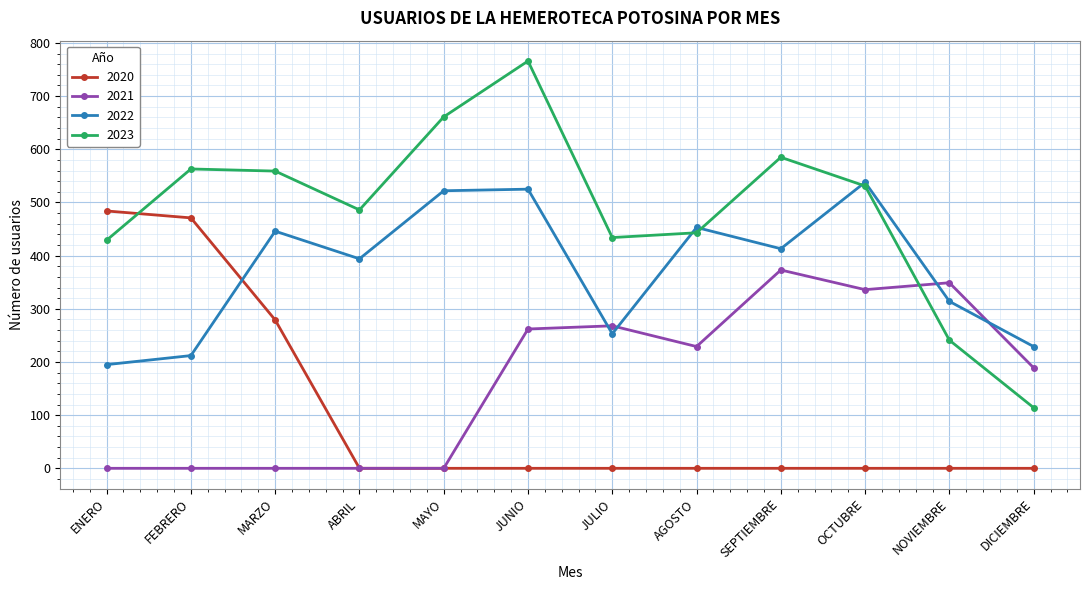

Which series has the largest total across all categories?

2023